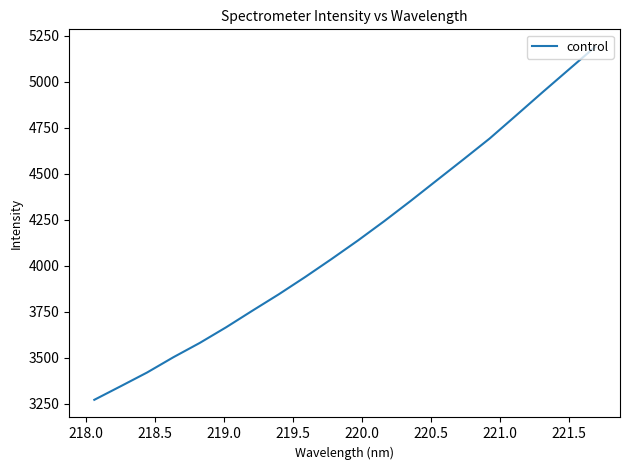

What is the minimum value shown in the chart?

3271.5